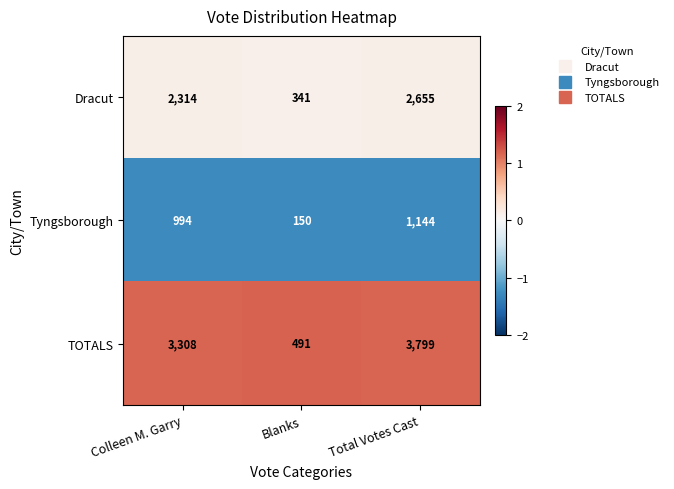

Which series has the widest spread of values?

TOTALS